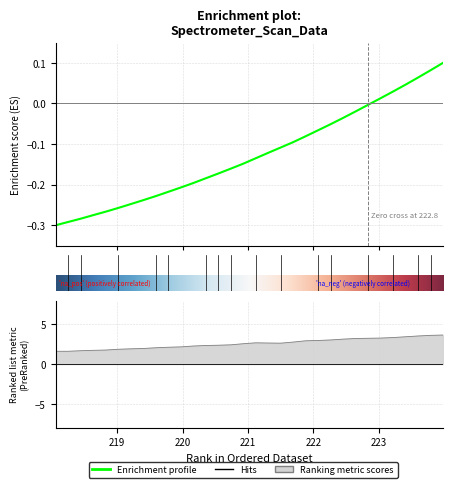

True or false: the data has more than 1 interior local peaks.

False